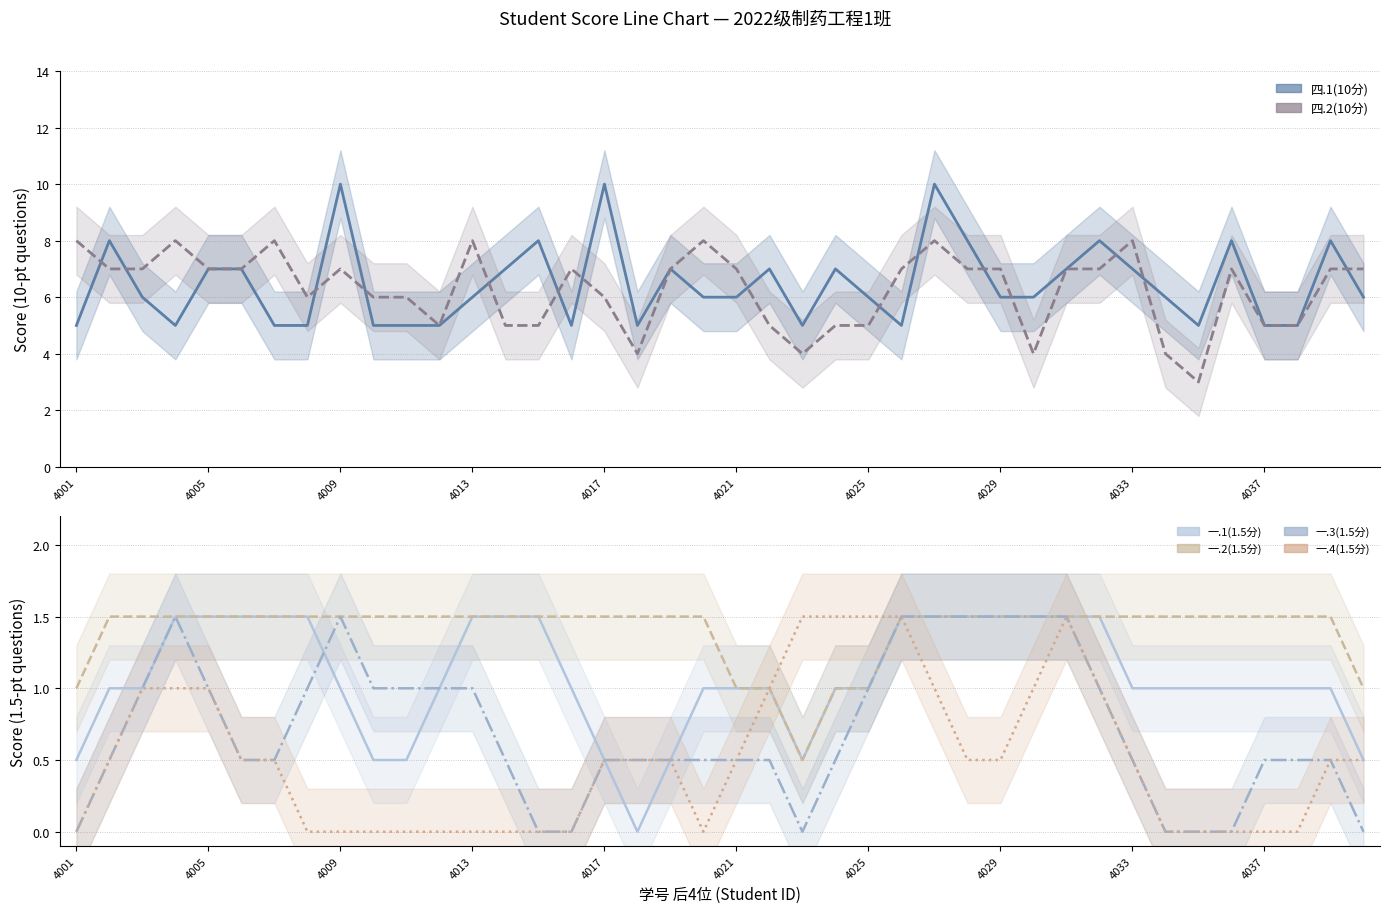

Reading left to right, extract all data points from this chart.

四.1(10分): 5.0	8.0	6.0	5.0	7.0	7.0	5.0	5.0	10.0	5.0	5.0	5.0	6.0	7.0	8.0	5.0	10.0	5.0	7.0	6.0	6.0	7.0	5.0	7.0	6.0	5.0	10.0	8.0	6.0	6.0	7.0	8.0	7.0	6.0	5.0	8.0	5.0	5.0	8.0	6.0
四.2(10分): 8.0	7.0	7.0	8.0	7.0	7.0	8.0	6.0	7.0	6.0	6.0	5.0	8.0	5.0	5.0	7.0	6.0	4.0	7.0	8.0	7.0	5.0	4.0	5.0	5.0	7.0	8.0	7.0	7.0	4.0	7.0	7.0	8.0	4.0	3.0	7.0	5.0	5.0	7.0	7.0
一.1(1.5分): 0.5	1.0	1.0	1.5	1.5	1.5	1.5	1.5	1.0	0.5	0.5	1.0	1.5	1.5	1.5	1.0	0.5	0.0	0.5	1.0	1.0	1.0	0.5	1.0	1.0	1.5	1.5	1.5	1.5	1.5	1.5	1.5	1.0	1.0	1.0	1.0	1.0	1.0	1.0	0.5
一.2(1.5分): 1.0	1.5	1.5	1.5	1.5	1.5	1.5	1.5	1.5	1.5	1.5	1.5	1.5	1.5	1.5	1.5	1.5	1.5	1.5	1.5	1.0	1.0	0.5	1.0	1.0	1.5	1.5	1.5	1.5	1.5	1.5	1.5	1.5	1.5	1.5	1.5	1.5	1.5	1.5	1.0
一.3(1.5分): 0.0	0.5	1.0	1.5	1.0	0.5	0.5	1.0	1.5	1.0	1.0	1.0	1.0	0.5	0.0	0.0	0.5	0.5	0.5	0.5	0.5	0.5	0.0	0.5	1.0	1.5	1.5	1.5	1.5	1.5	1.5	1.0	0.5	0.0	0.0	0.0	0.5	0.5	0.5	0.0
一.4(1.5分): 0.0	0.5	1.0	1.0	1.0	0.5	0.5	0.0	0.0	0.0	0.0	0.0	0.0	0.0	0.0	0.0	0.5	0.5	0.5	0.0	0.5	1.0	1.5	1.5	1.5	1.5	1.0	0.5	0.5	1.0	1.5	1.0	0.5	0.0	0.0	0.0	0.0	0.0	0.5	0.5